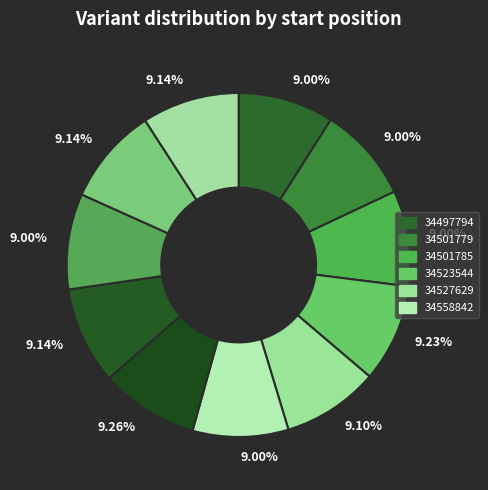

Count the number of slices in the pie.

11